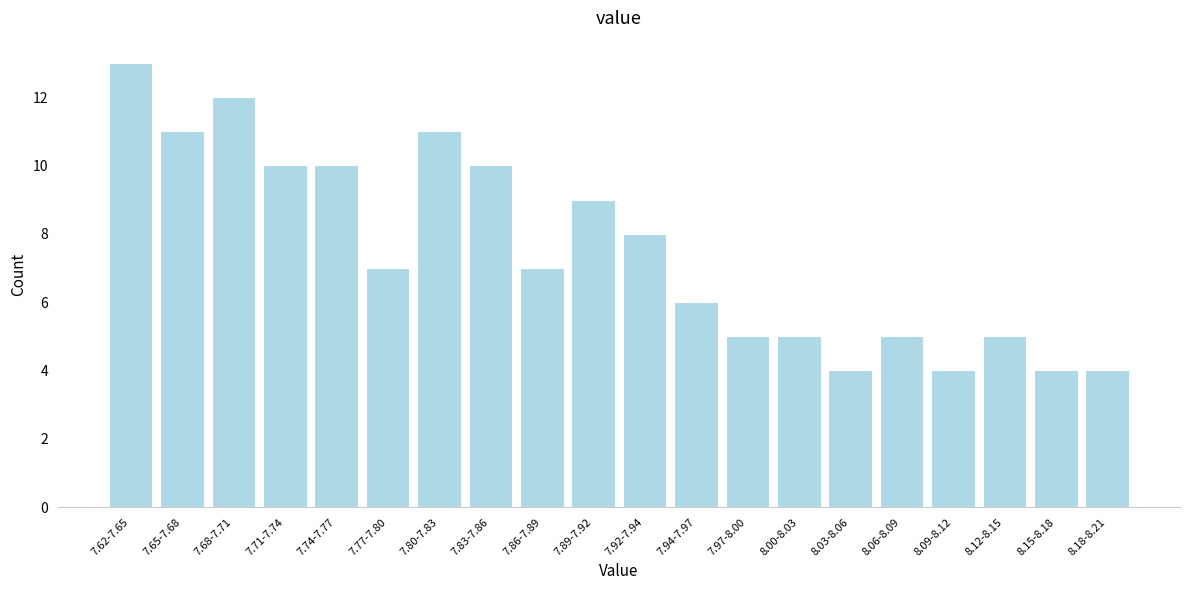

Reading left to right, list all the values displayed in this chart.

7.62-7.65=13	7.65-7.68=11	7.68-7.71=12	7.71-7.74=10	7.74-7.77=10	7.77-7.80=7	7.80-7.83=11	7.83-7.86=10	7.86-7.89=7	7.89-7.92=9	7.92-7.94=8	7.94-7.97=6	7.97-8.00=5	8.00-8.03=5	8.03-8.06=4	8.06-8.09=5	8.09-8.12=4	8.12-8.15=5	8.15-8.18=4	8.18-8.21=4